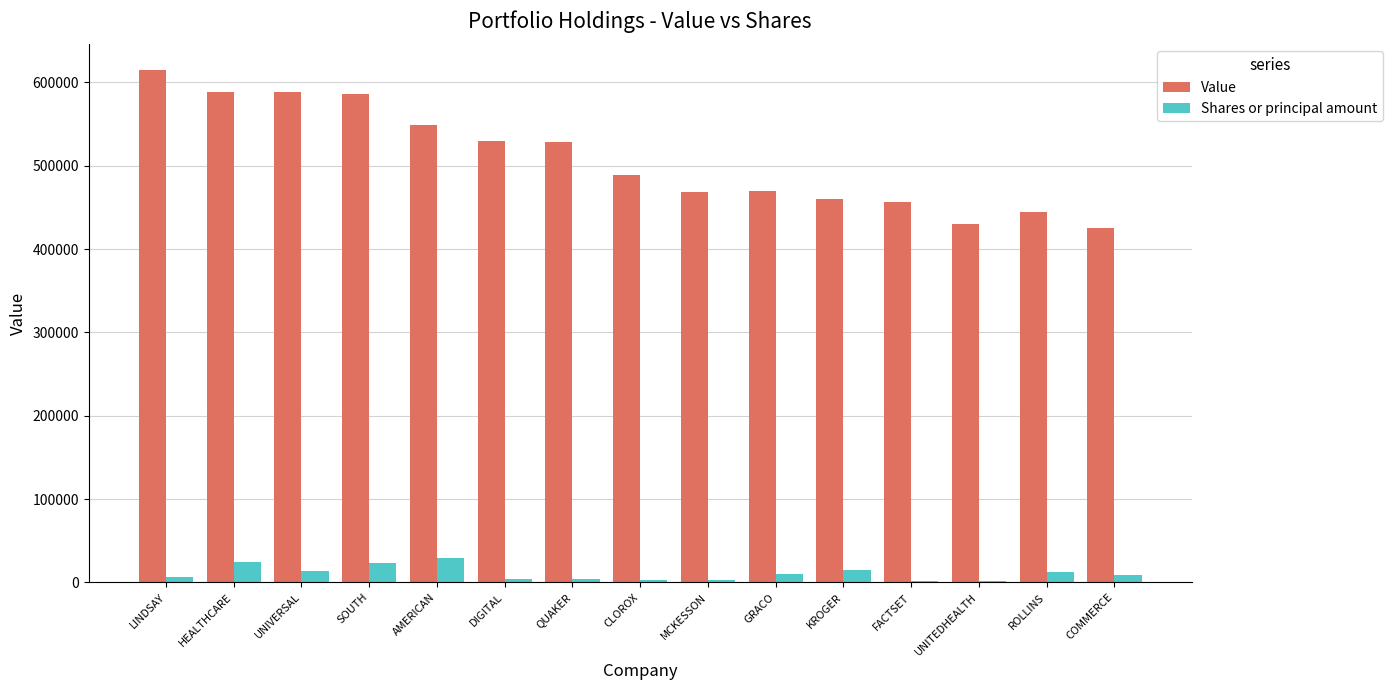

At which category does the chart reach its peak across all series?

LINDSAY